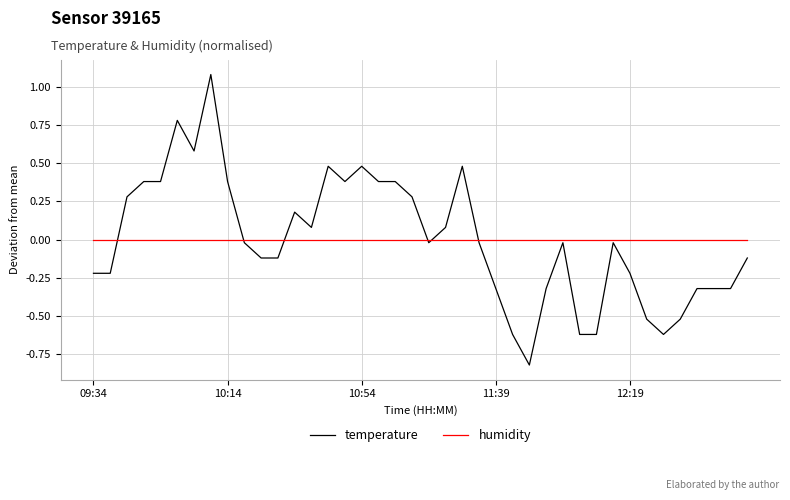

Rank the series by their maximum value, from lowest to highest.

humidity, temperature